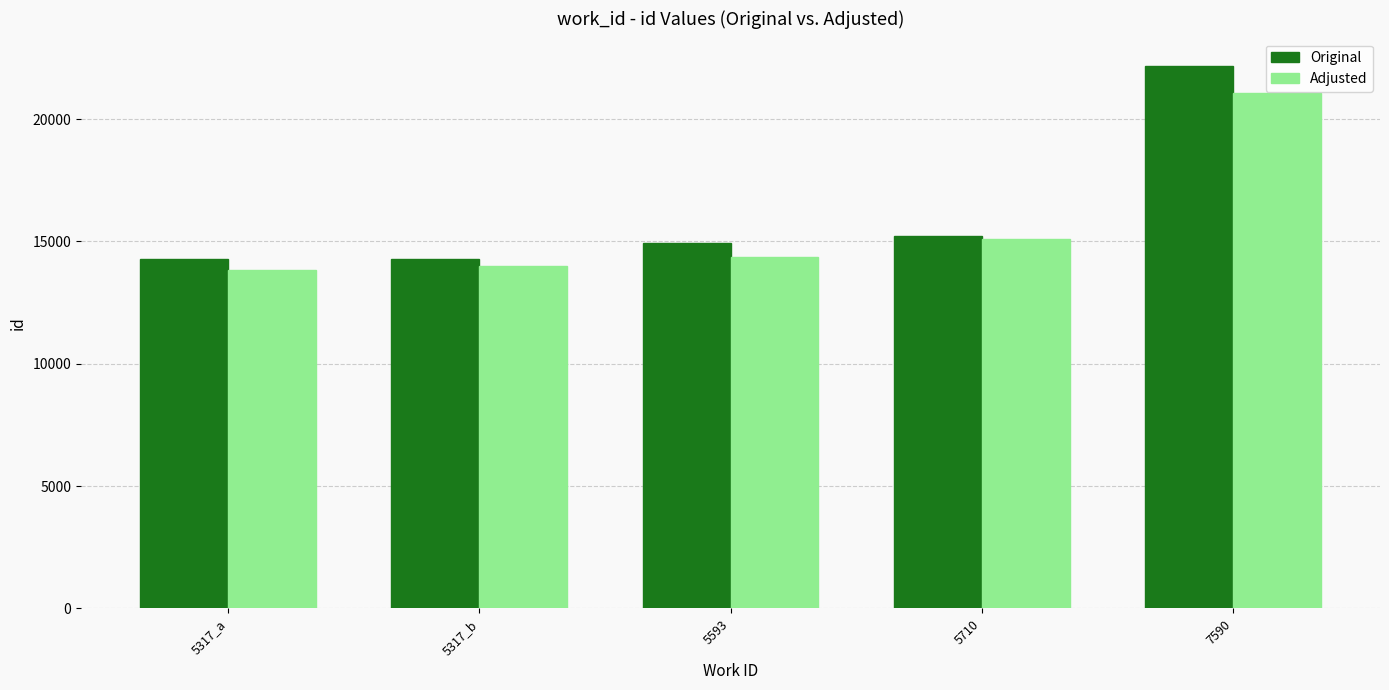

What is the maximum value shown in the chart?

22181.0